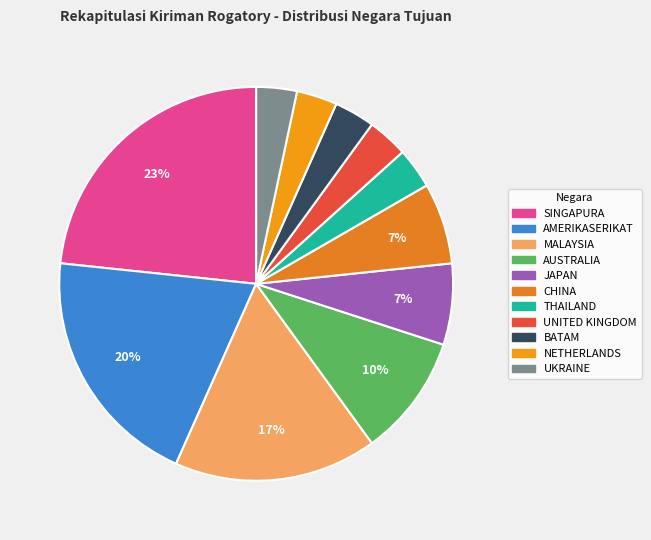

Do UNITED KINGDOM and AUSTRALIA together represent more than half of the pie?

No